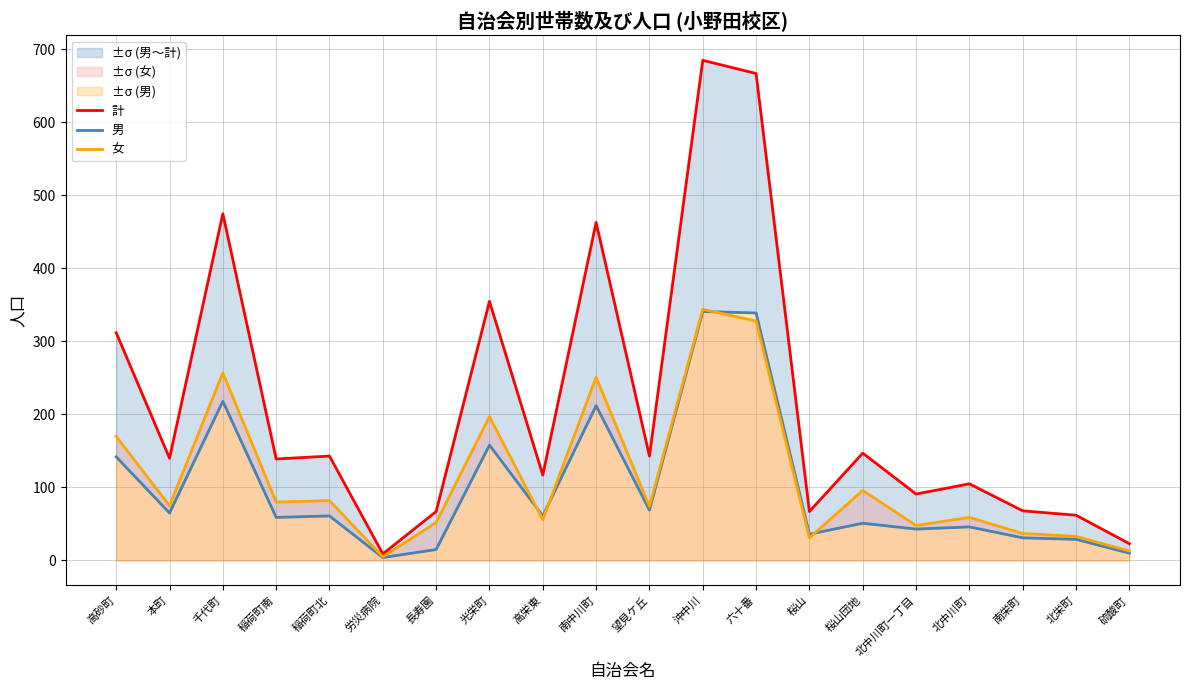

The value of 女 at 高栄東 is 56. True or false?

True